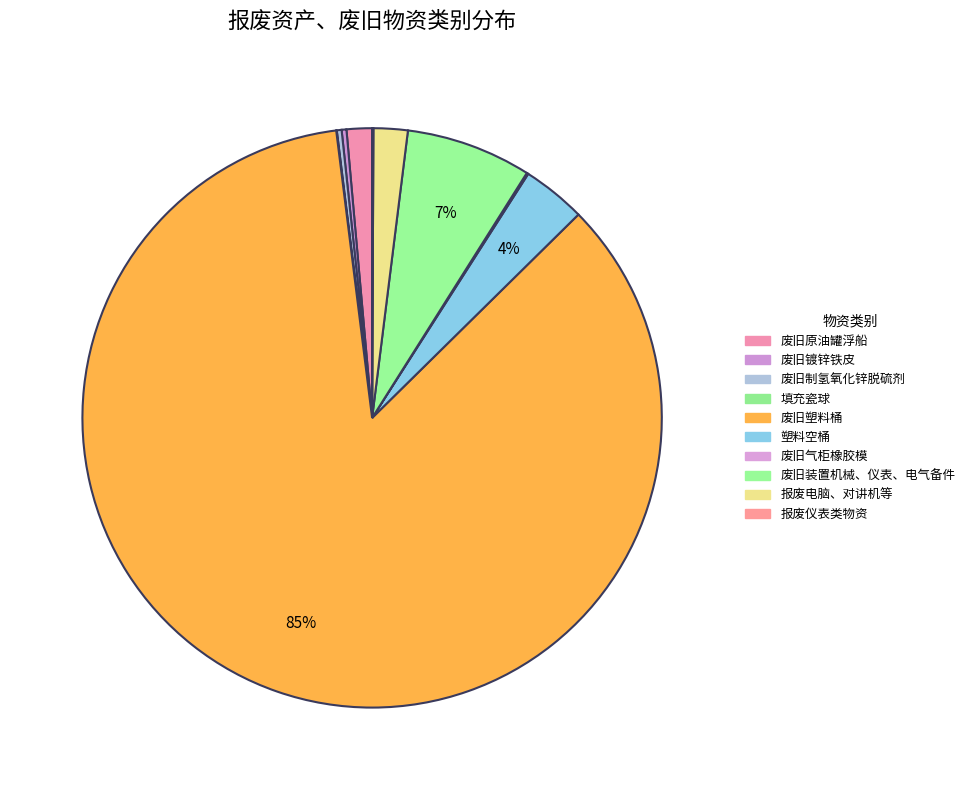

Which slice is the largest?

废旧塑料桶